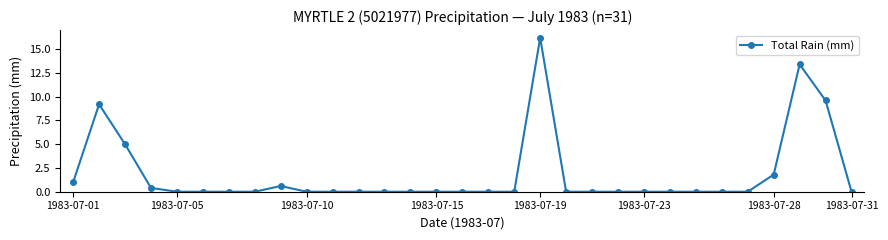

True or false: the data has more than 1 interior local peaks.

True